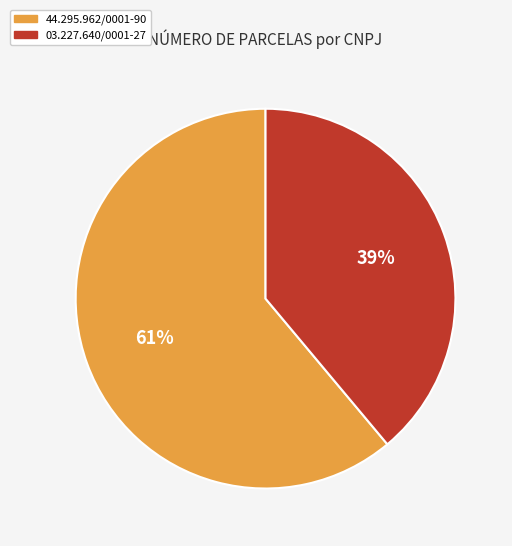

Is the sum of 03.227.640/0001-27 and 44.295.962/0001-90 greater than half?

Yes